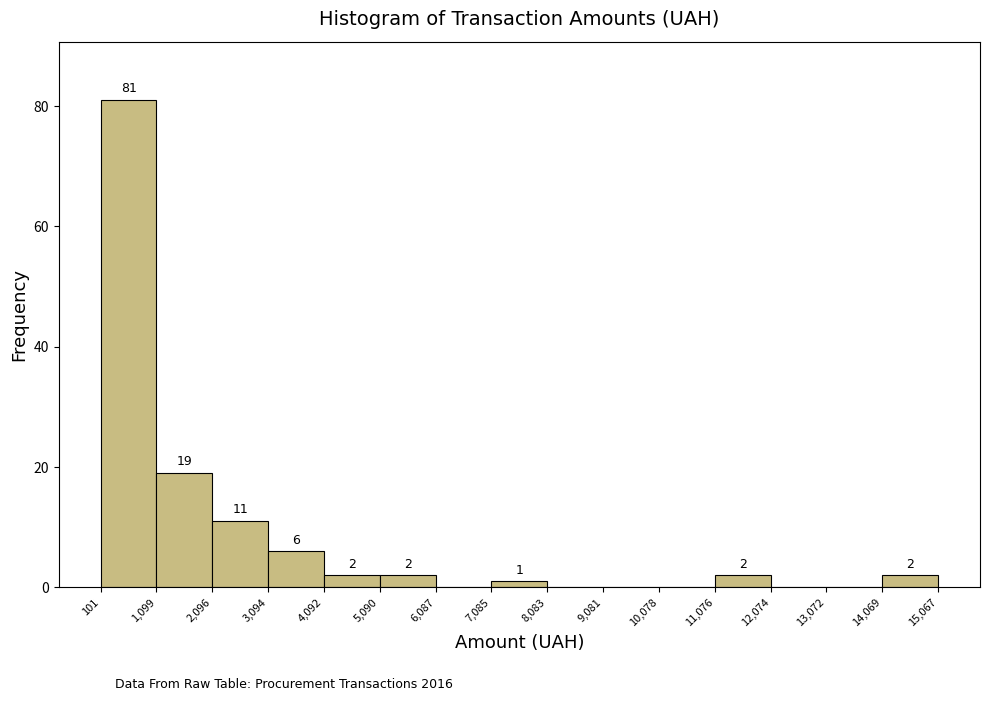

Which range on the x-axis has the tallest bar?

101 to 1,099